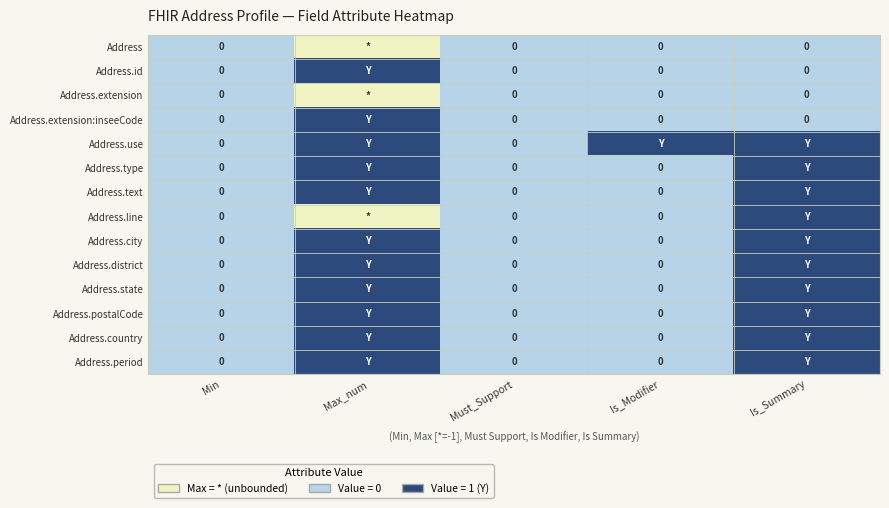

What is the total value across all series at Max_num?

8